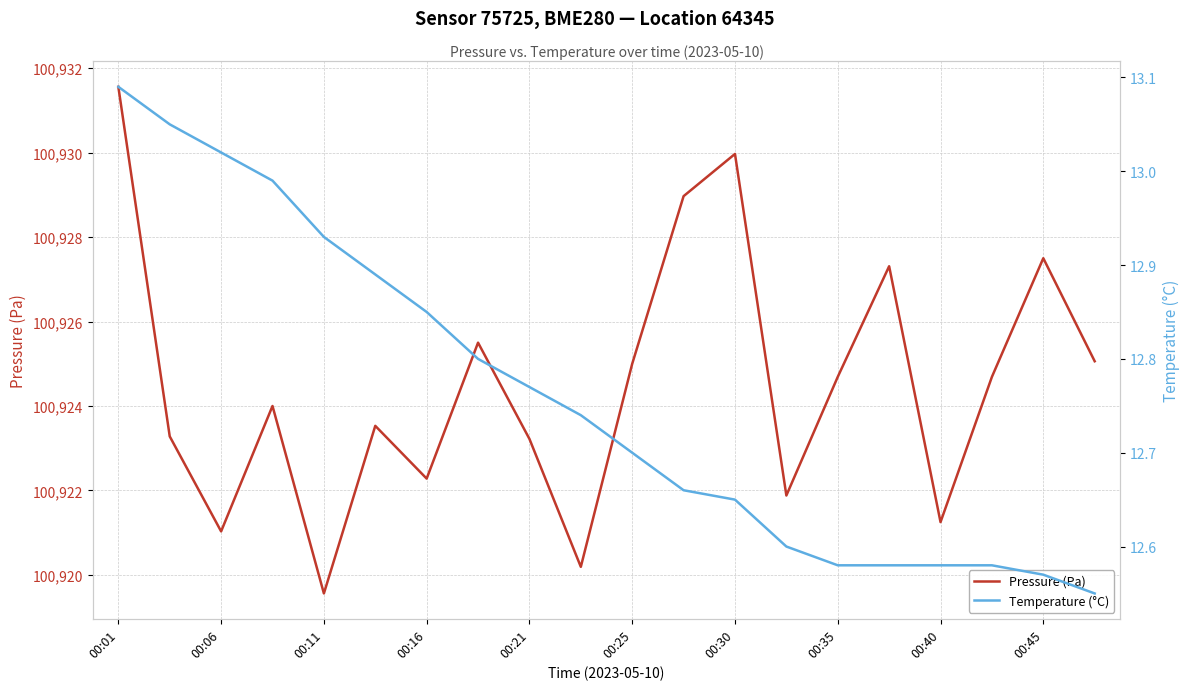

True or false: Temperature (°C) and Pressure (Pa) intersect in this chart.

False